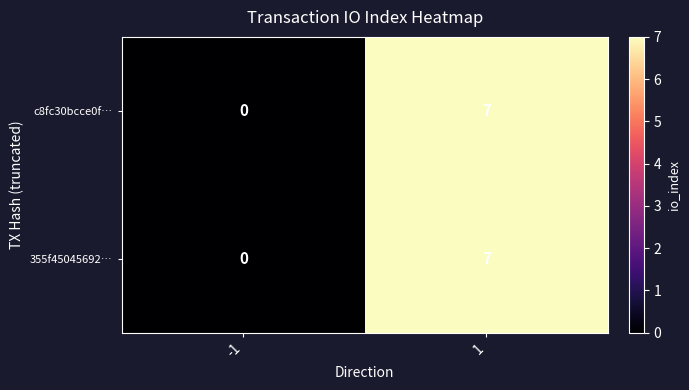

What is the difference between the maximum and minimum values in the c8fc30bcce0f… series?

7